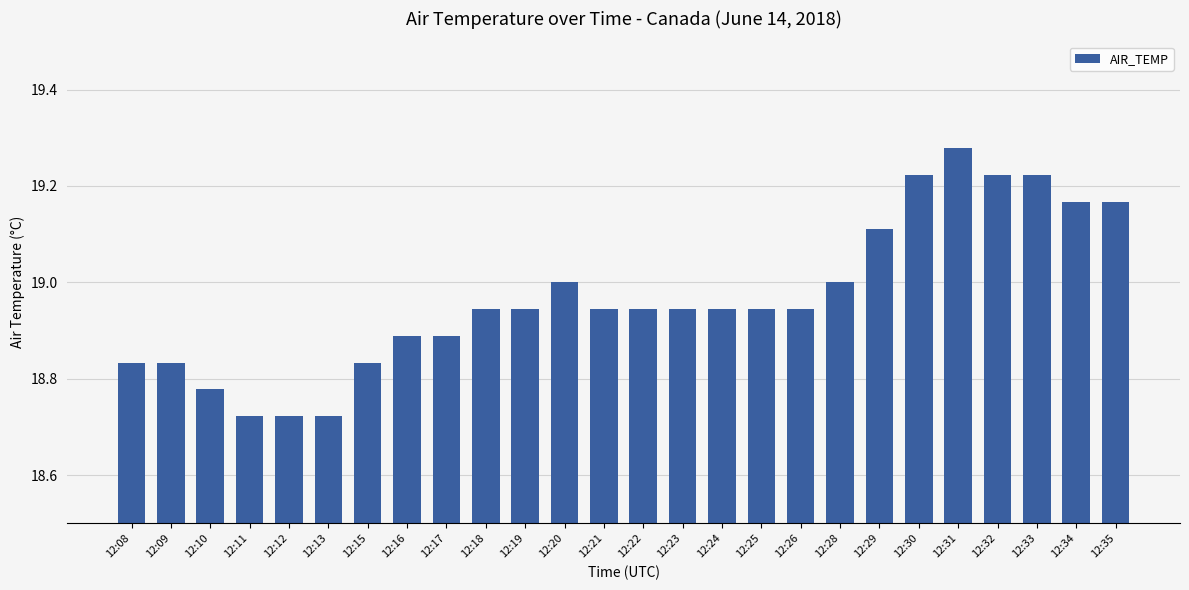

How many categories are shown in the chart?

26